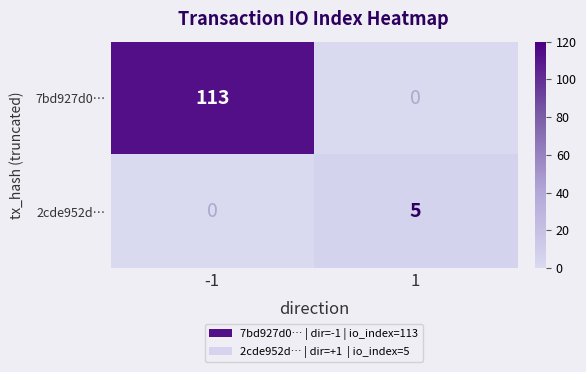

Which series has the largest total across all categories?

7bd927d0…